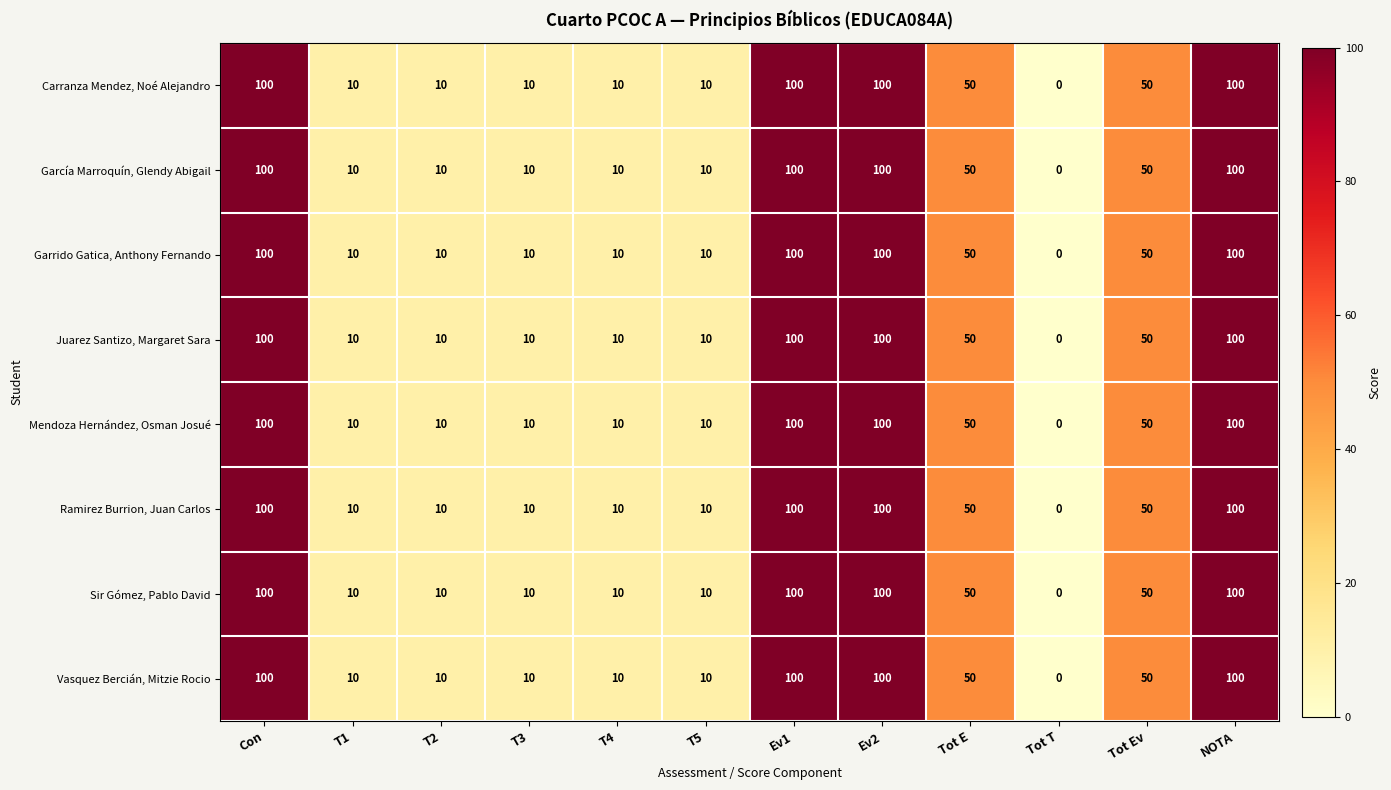

Read the Vasquez Bercián, Mitzie Rocio value at Ev2, to the nearest 5.

100